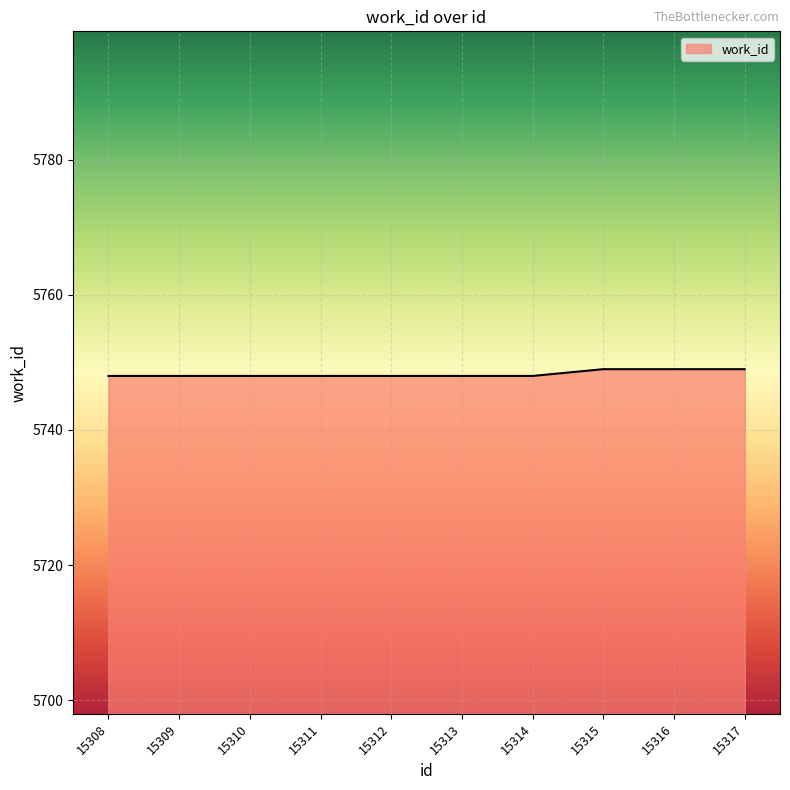

Reading left to right, transcribe all the data shown in this chart.

15308=5748	15309=5748	15310=5748	15311=5748	15312=5748	15313=5748	15314=5748	15315=5749	15316=5749	15317=5749